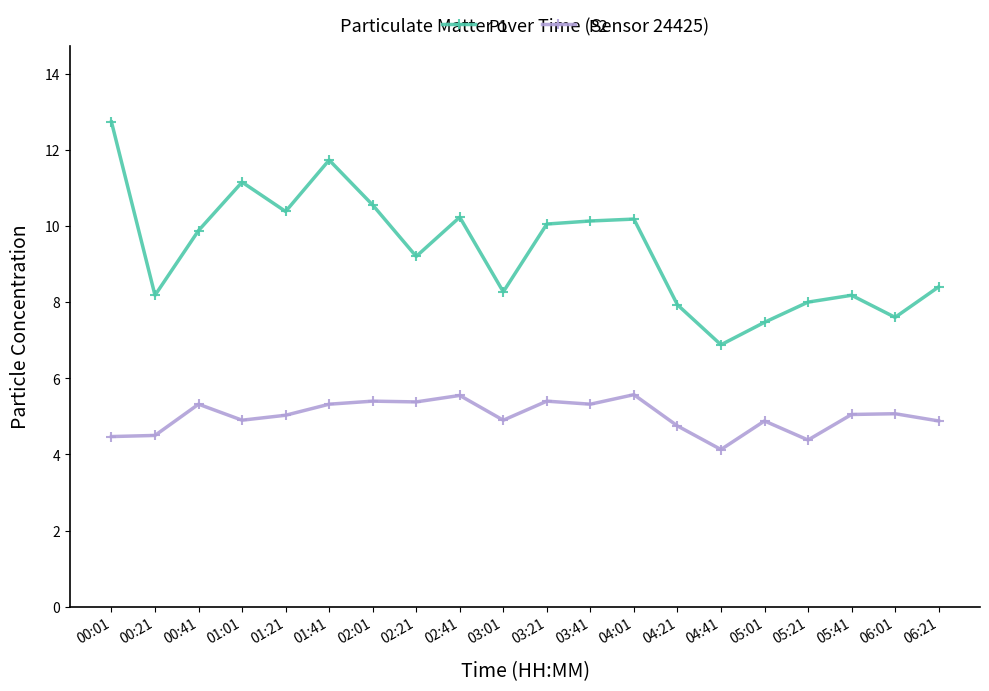

True or false: P1 and P2 intersect in this chart.

False